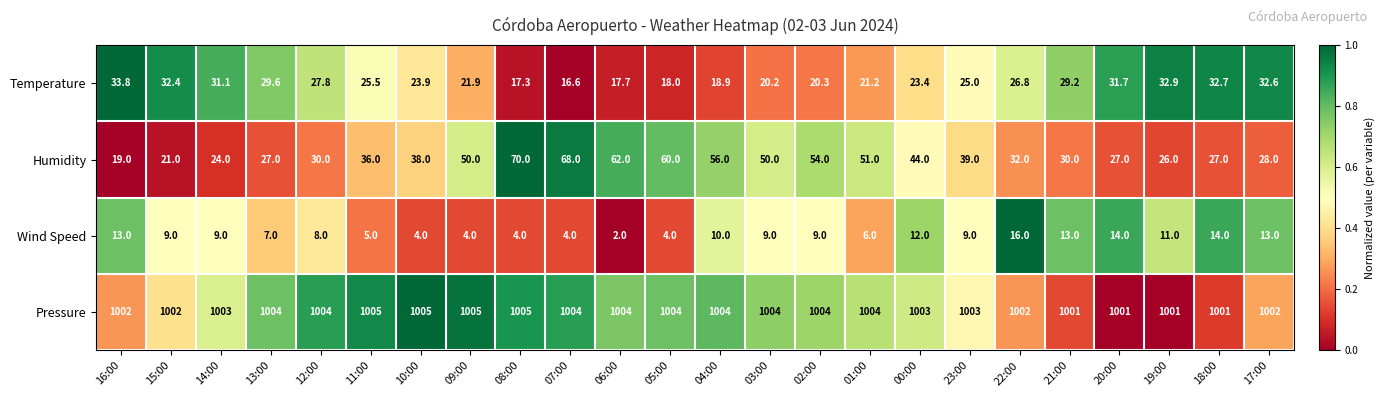

Is it true that Pressure equals 1004.0 at 02:00?

True